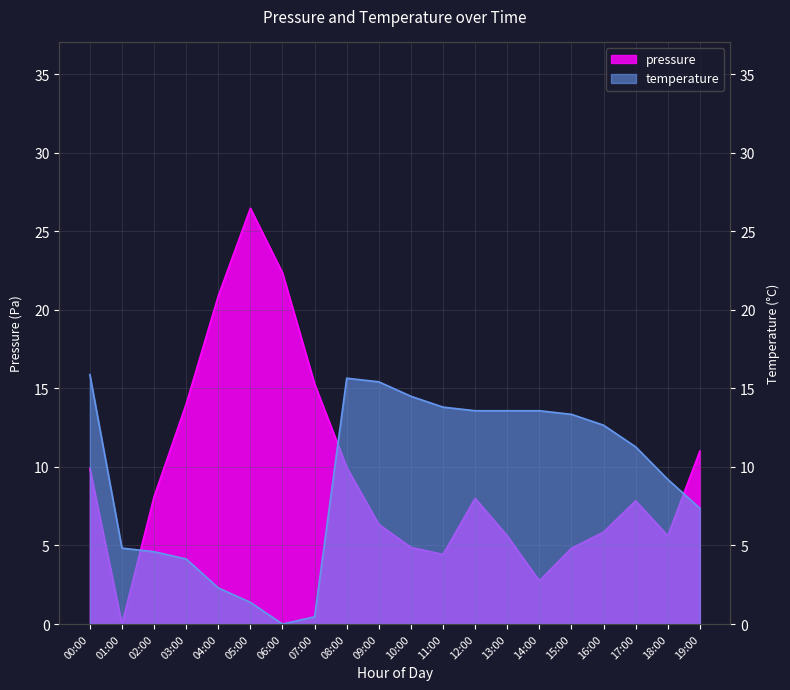

Count the number of data series in this chart.

2